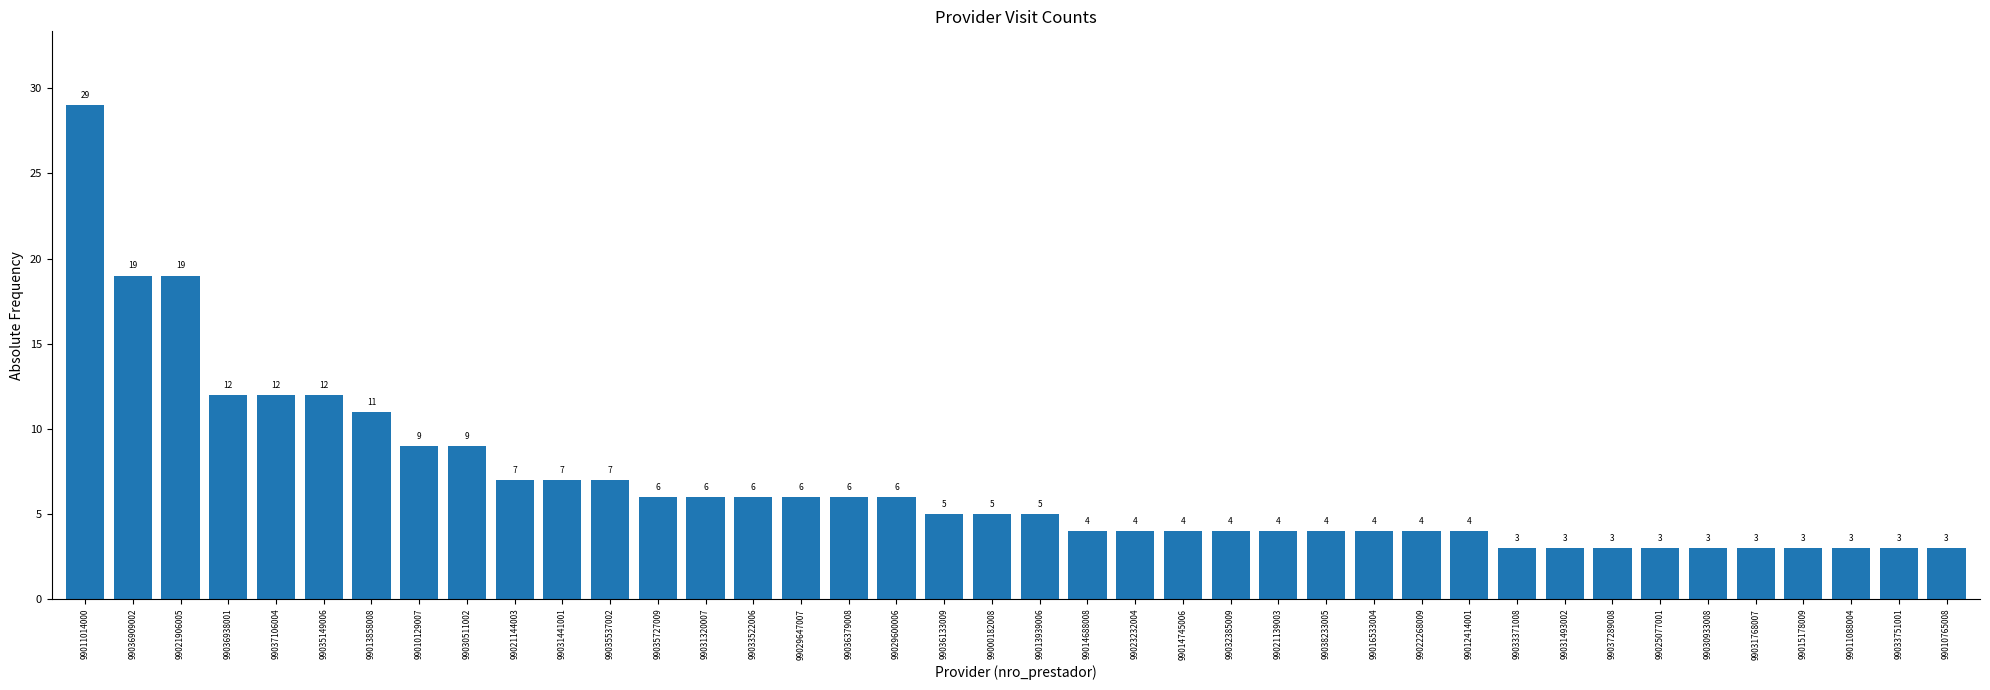

The value at 99013939006 is 3. True or false?

False